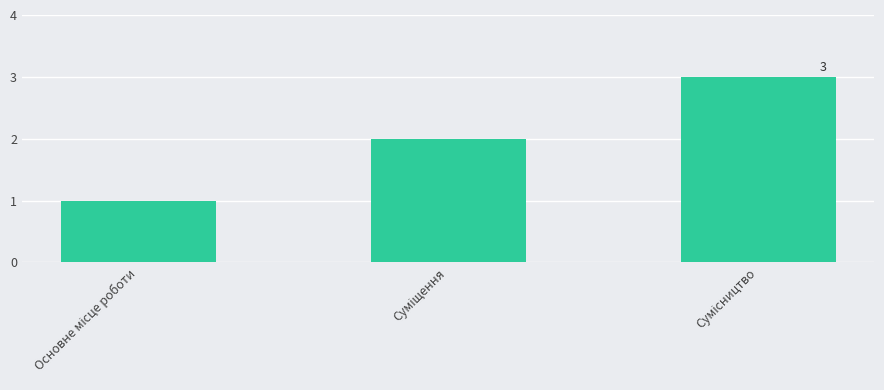

What is the difference between the maximum and second lowest values?

1